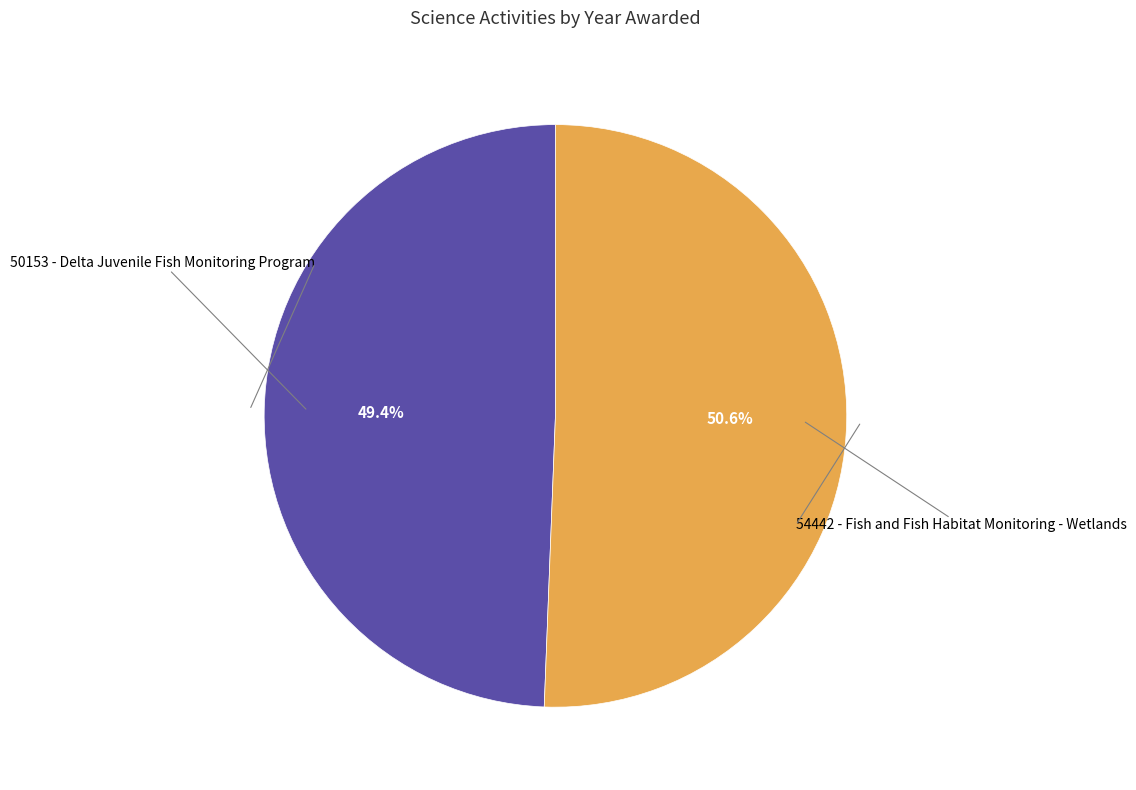

Which slice is the largest?

54442 - Fish and Fish Habitat Monitoring - Wetlands